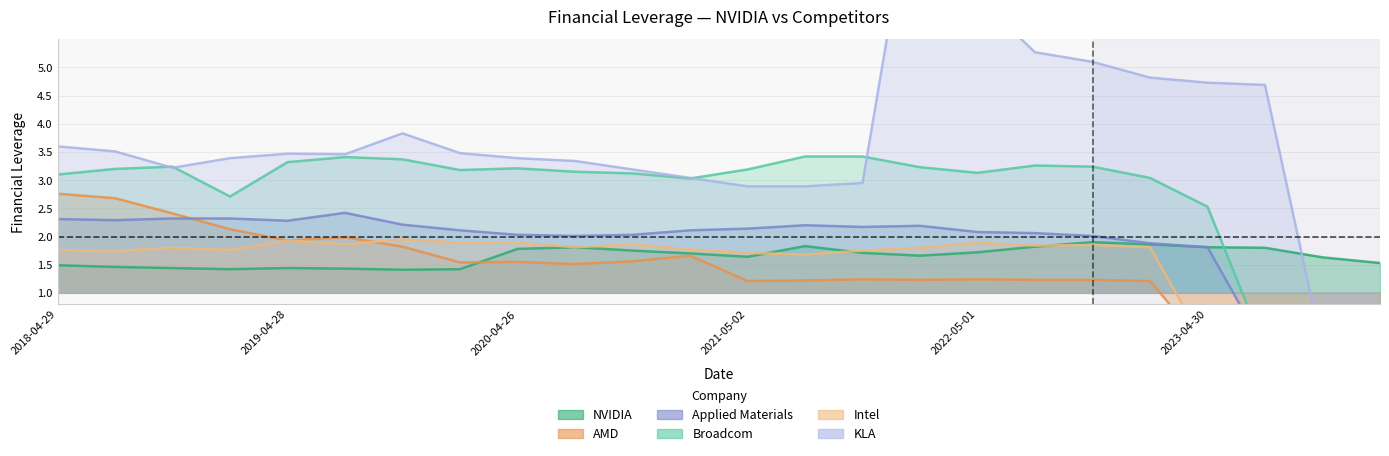

True or false: KLA has more than 1 interior local peaks.

True